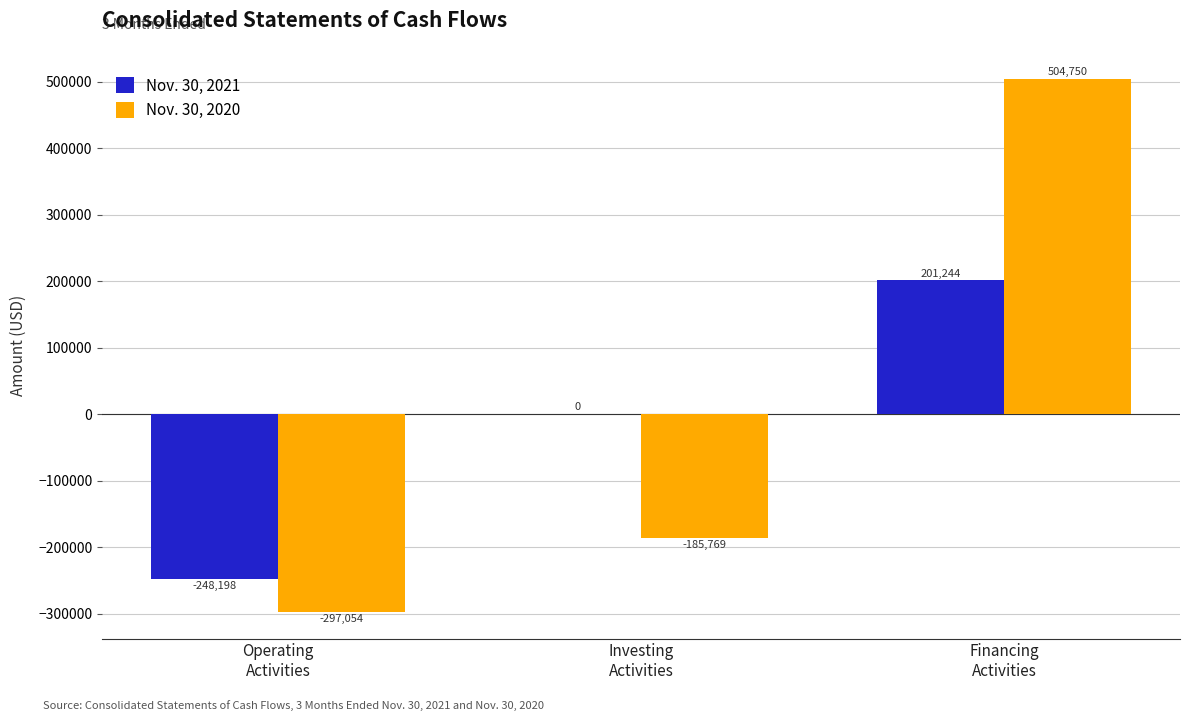

Reading left to right, list all the values displayed in this chart.

Nov. 30, 2021: -248198	0	201244
Nov. 30, 2020: -297054	-185769	504750